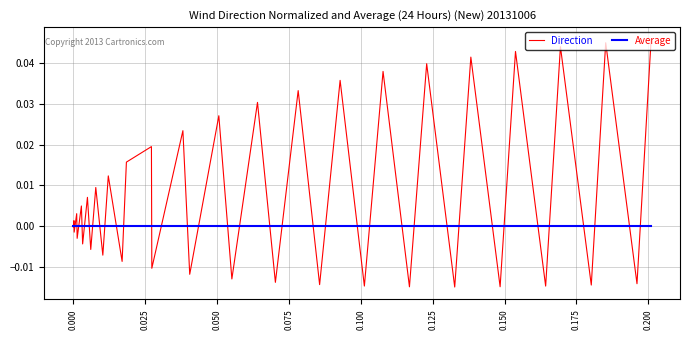

Which series has the largest total across all categories?

Direction